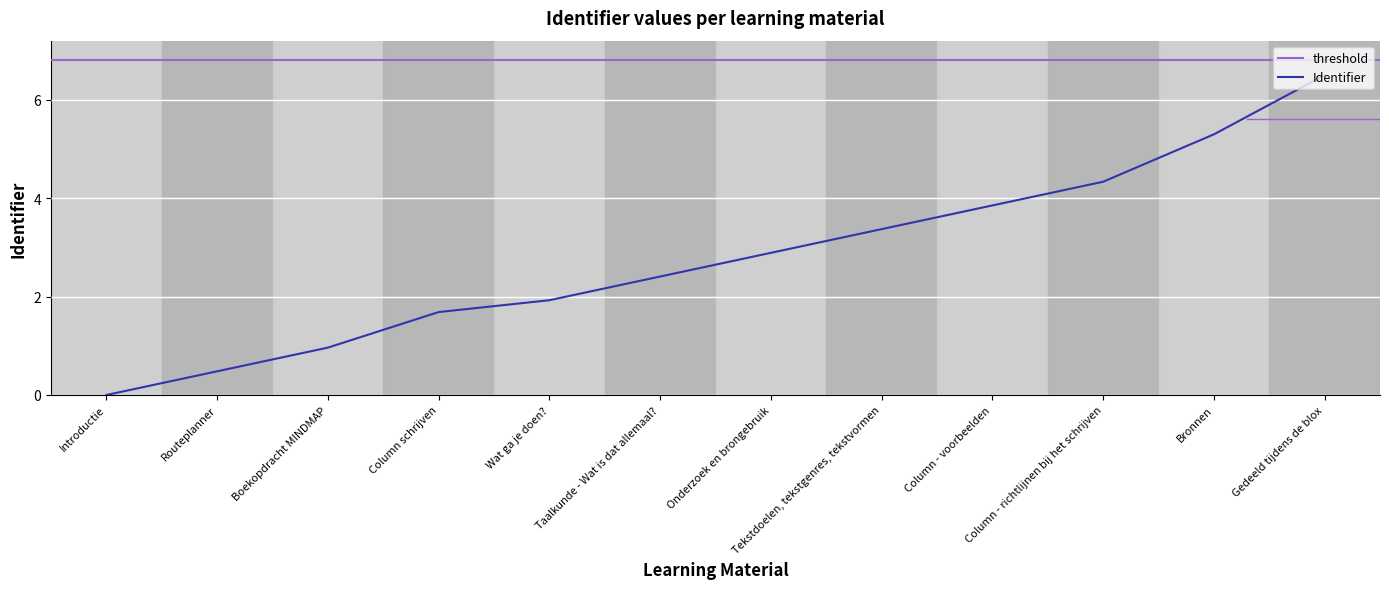

What is the difference between the values at Tekstdoelen, tekstgenres, tekstvormen and Routeplanner?

2.9